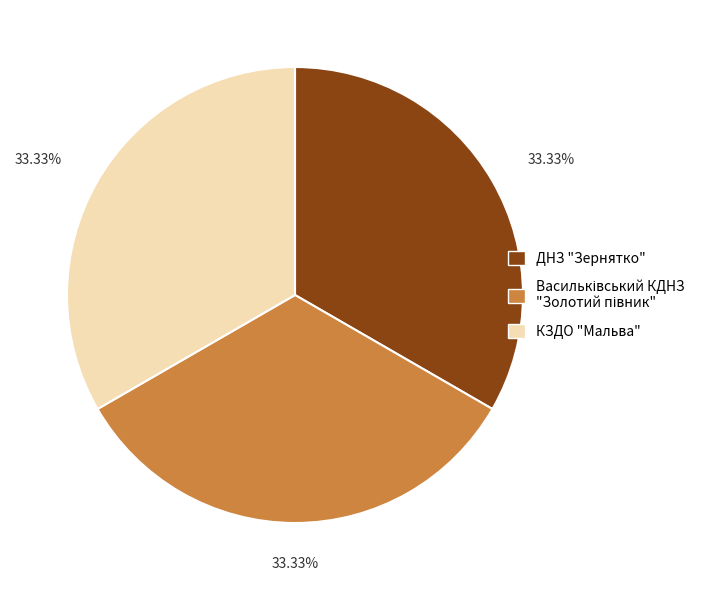

How many slices are in this pie chart?

3